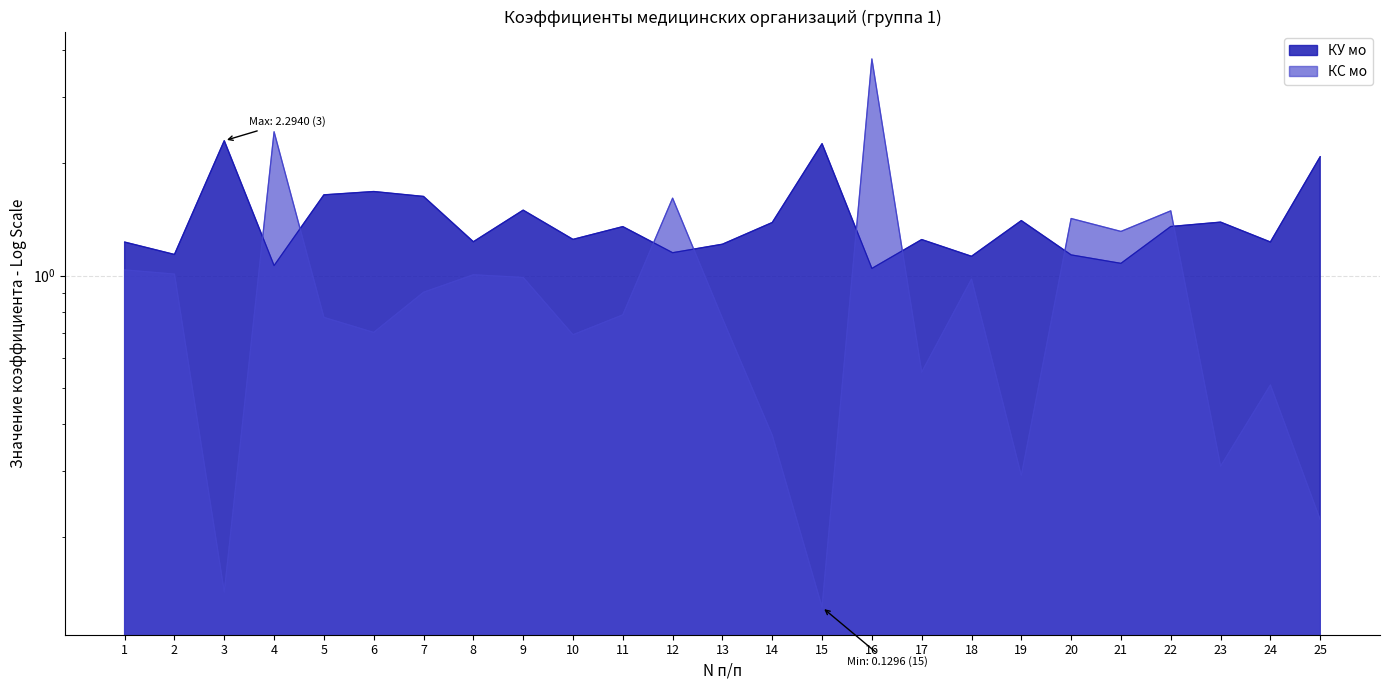

At which category is the sum across all series the highest?

16